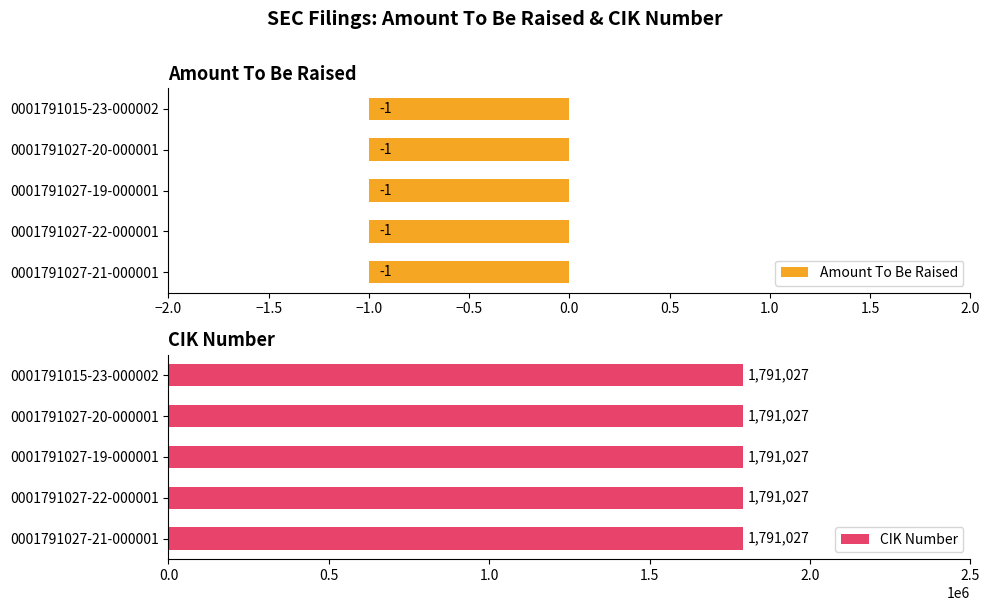

Does the chart contain stacked bars?

No